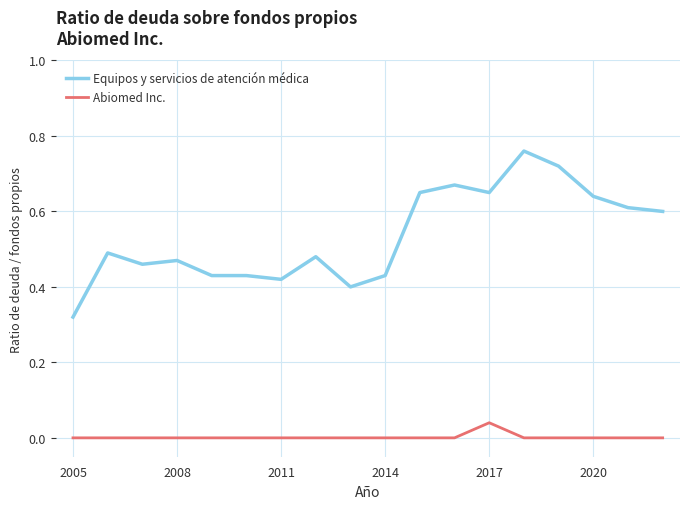

True or false: Equipos y servicios de atención médica and Abiomed Inc. cross at least once.

False